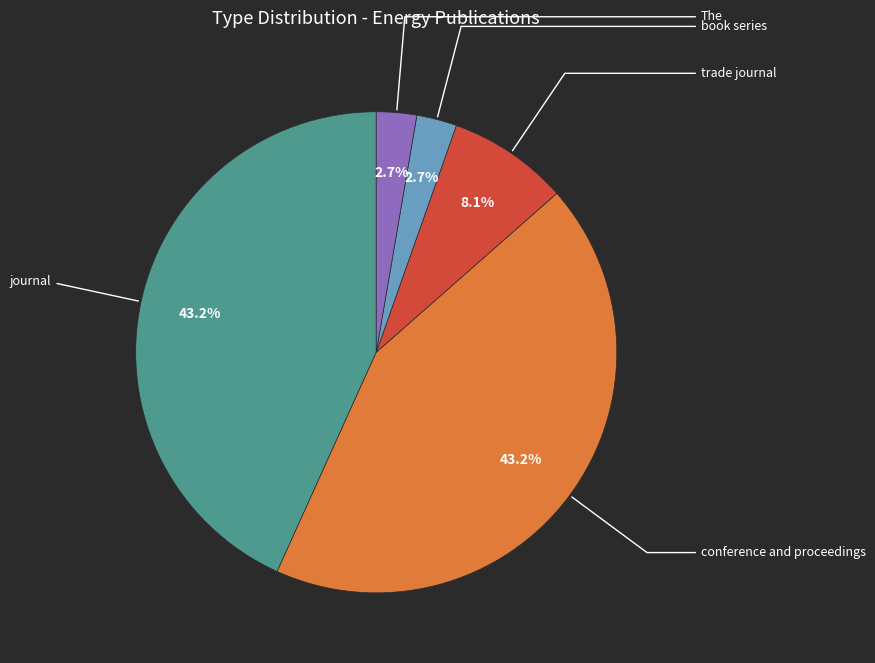

To the nearest percent, what portion does book series represent?

3%